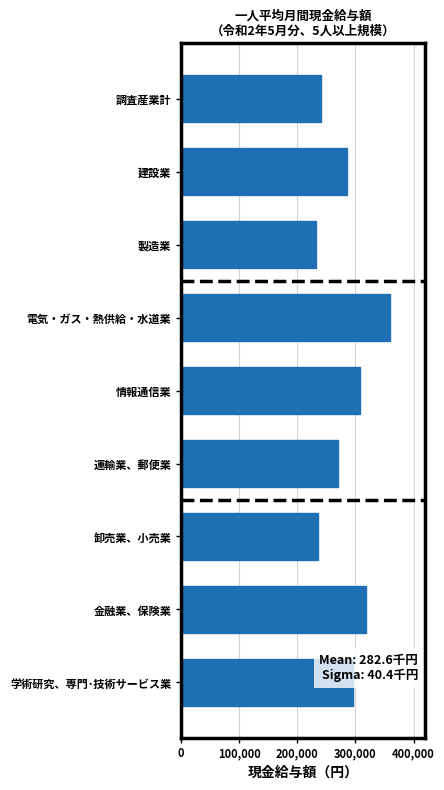

What is the difference between the maximum and minimum values?

126455